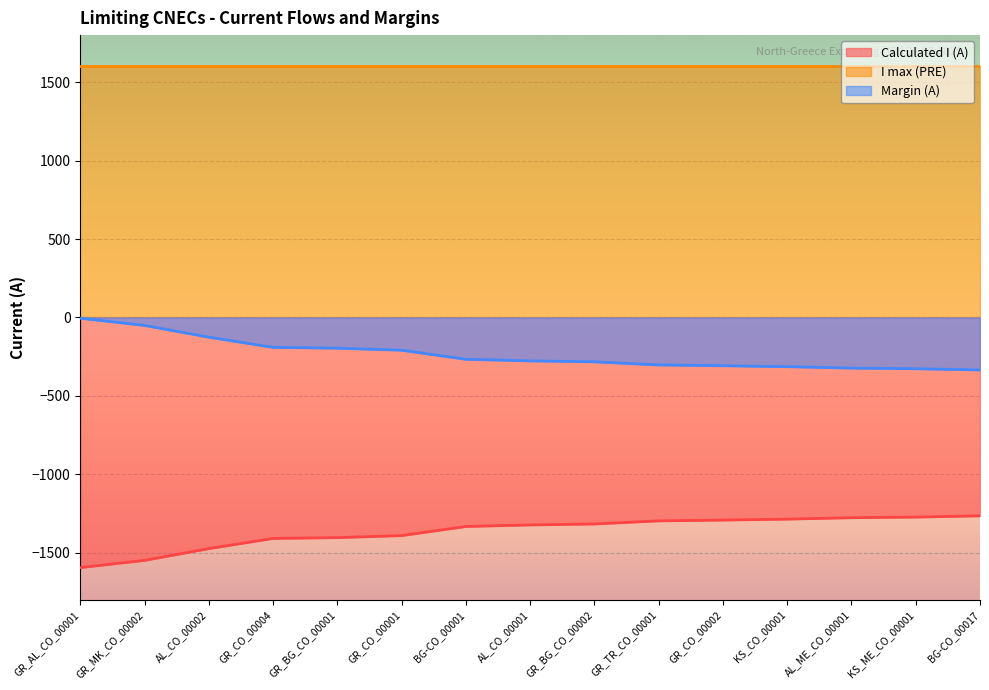

True or false: Margin (A) has more than 0 interior local peaks.

False